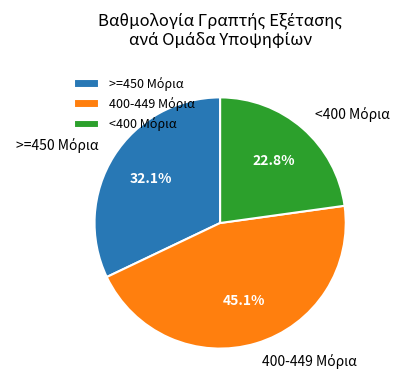

Does any single category account for the majority?

No